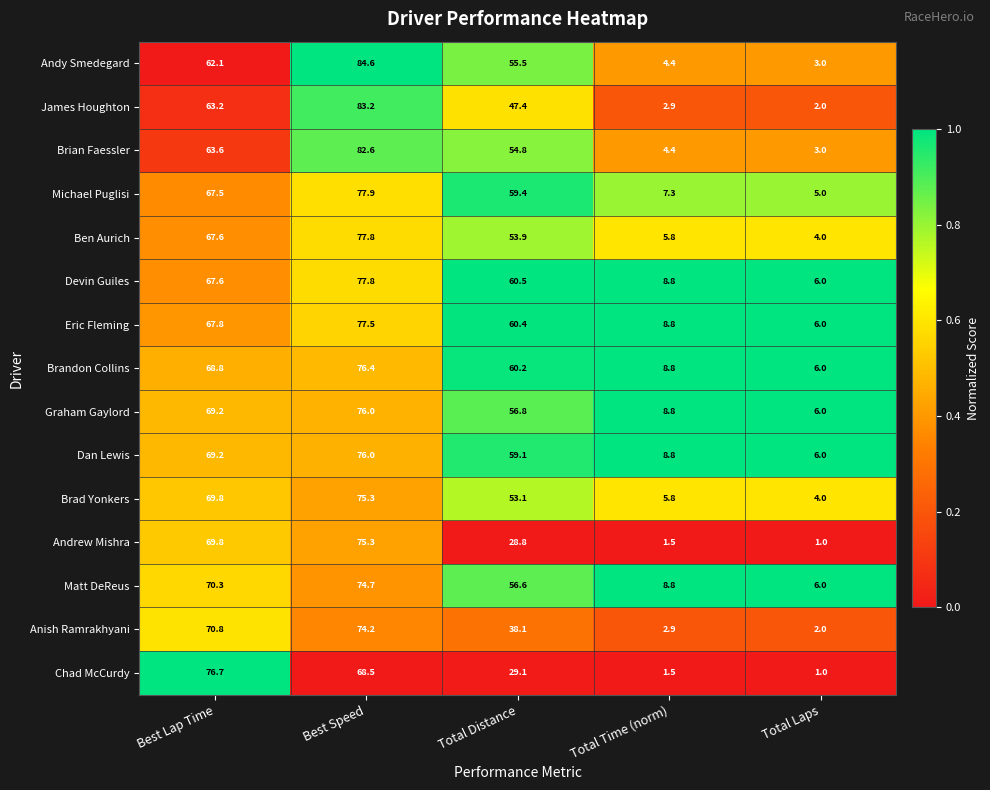

Which series has the widest spread of values?

Andy Smedegard